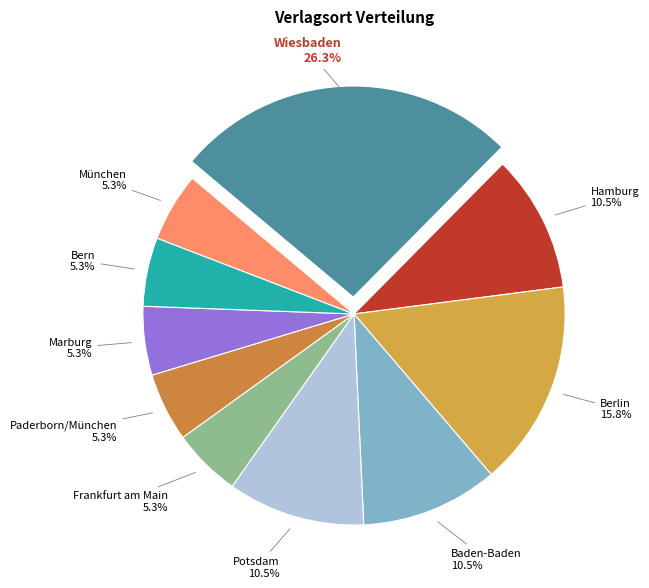

What percentage do Berlin and Frankfurt am Main together represent?

21.1%